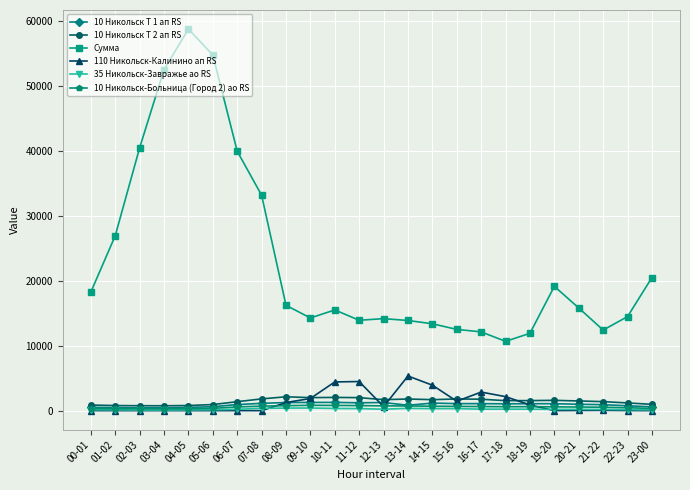

Which label corresponds to the largest value in the chart?

04-05